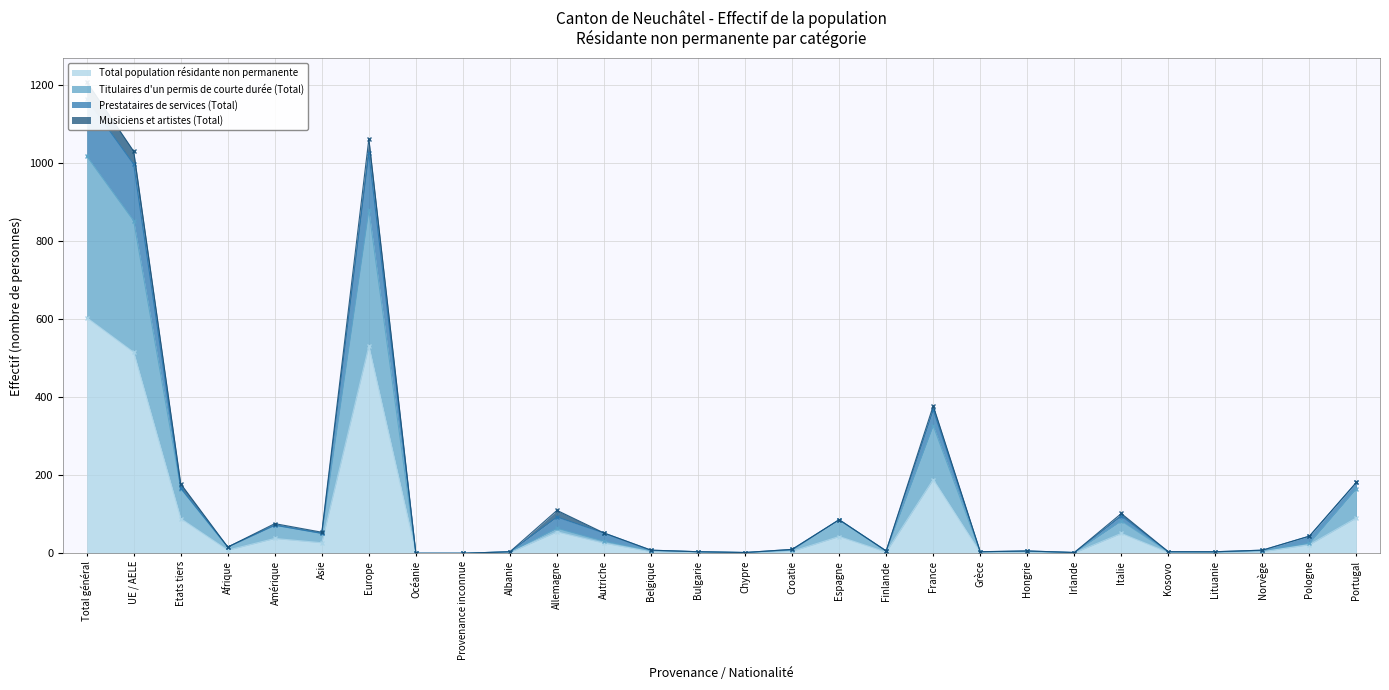

How many values in the Prestataires de services (Total) series exceed 16?

13